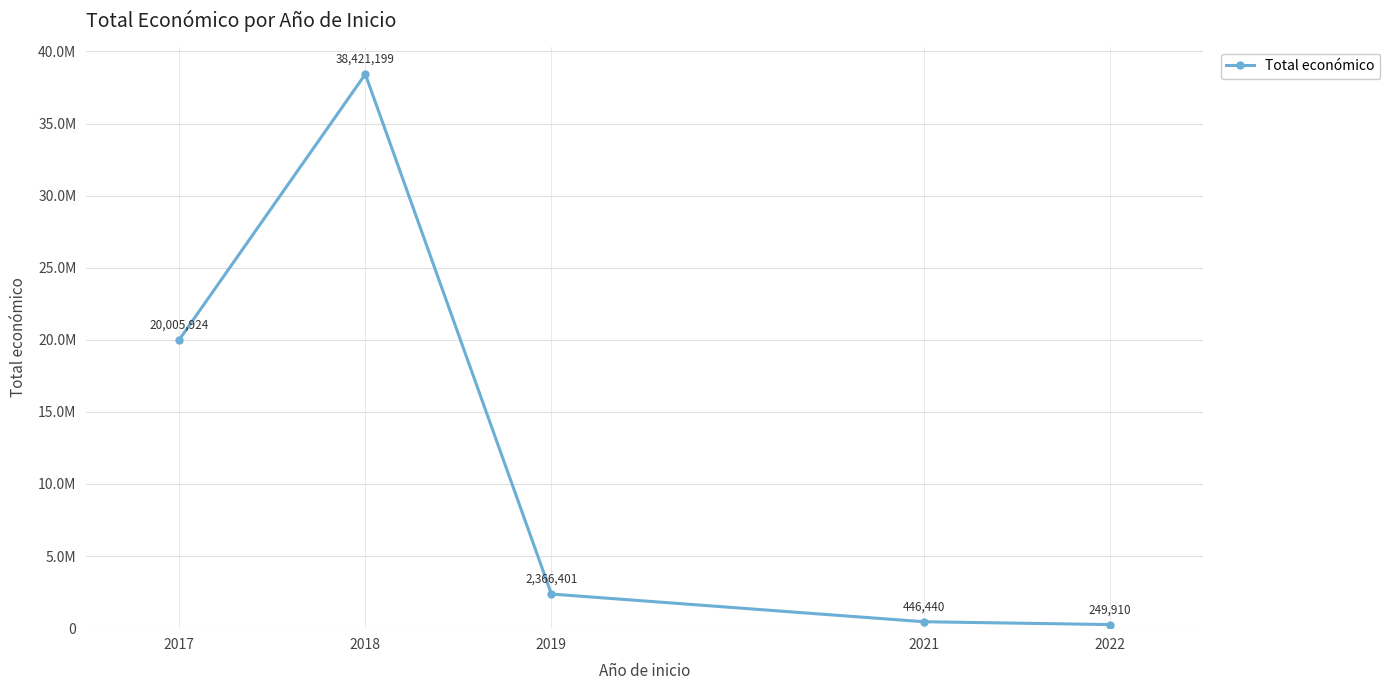

What is the average value?

12297975